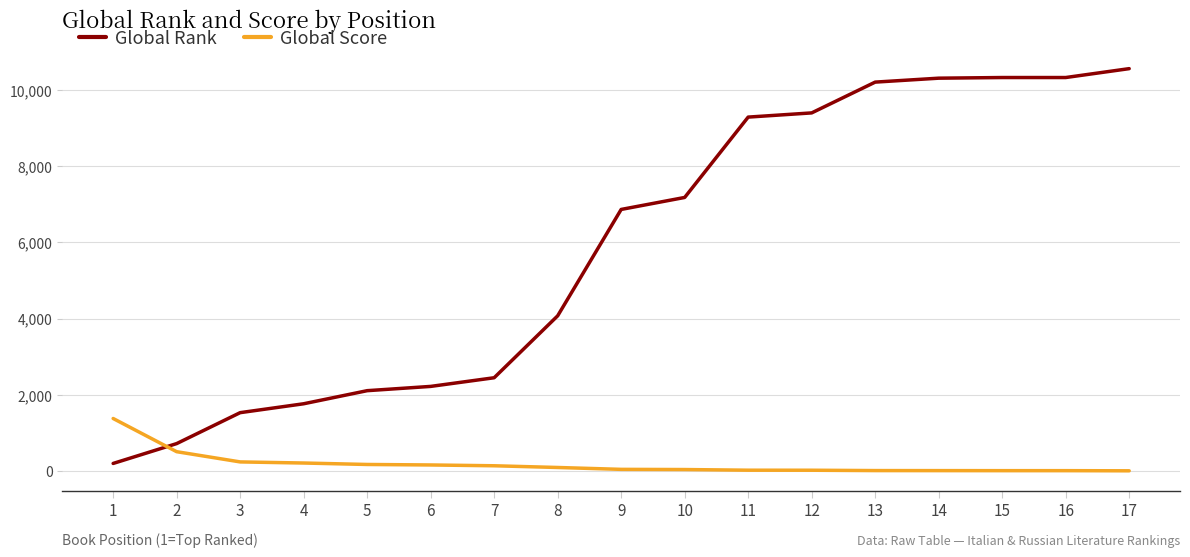

What are all the series names shown in the legend?

Global Rank, Global Score